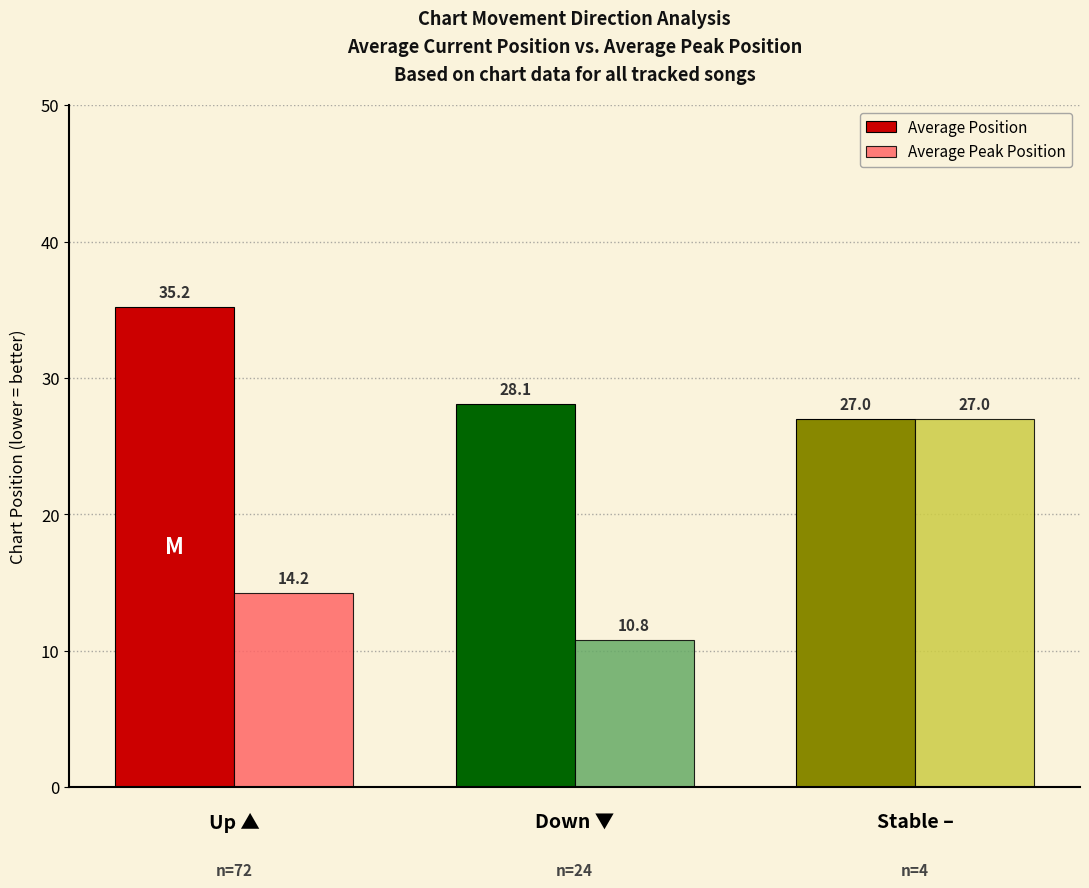

Which category has the lowest value across all series?

Down ▼